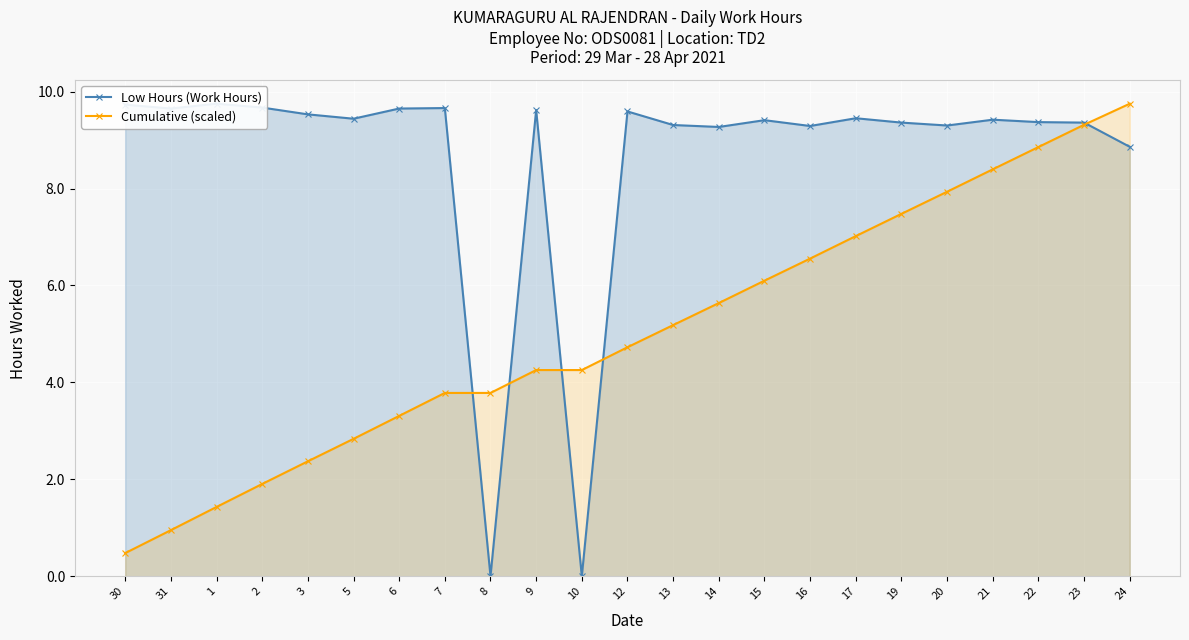

How many data points in Low Hours (Work Hours) are above 9?

20